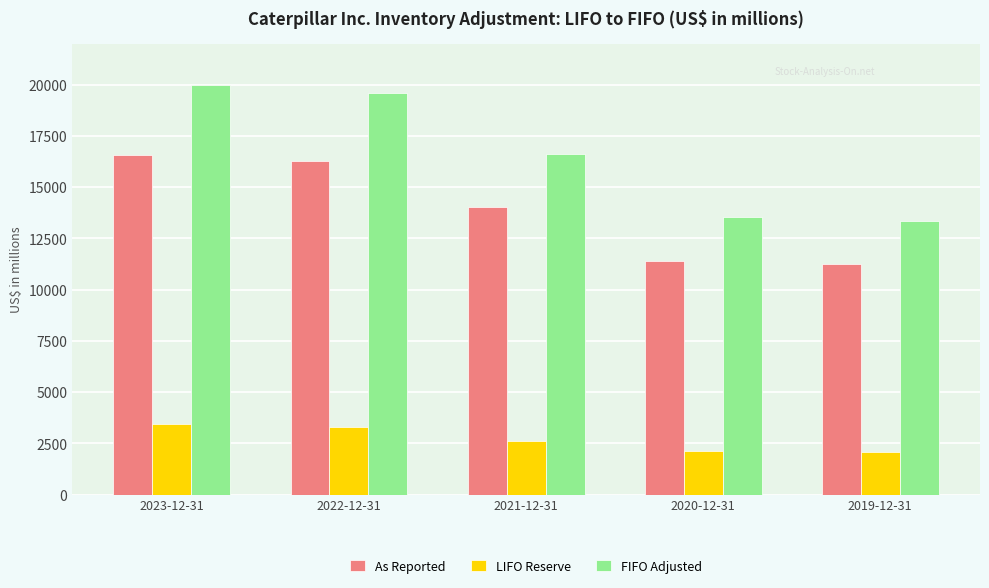

At how many categories does at least one series exceed 18790?

2